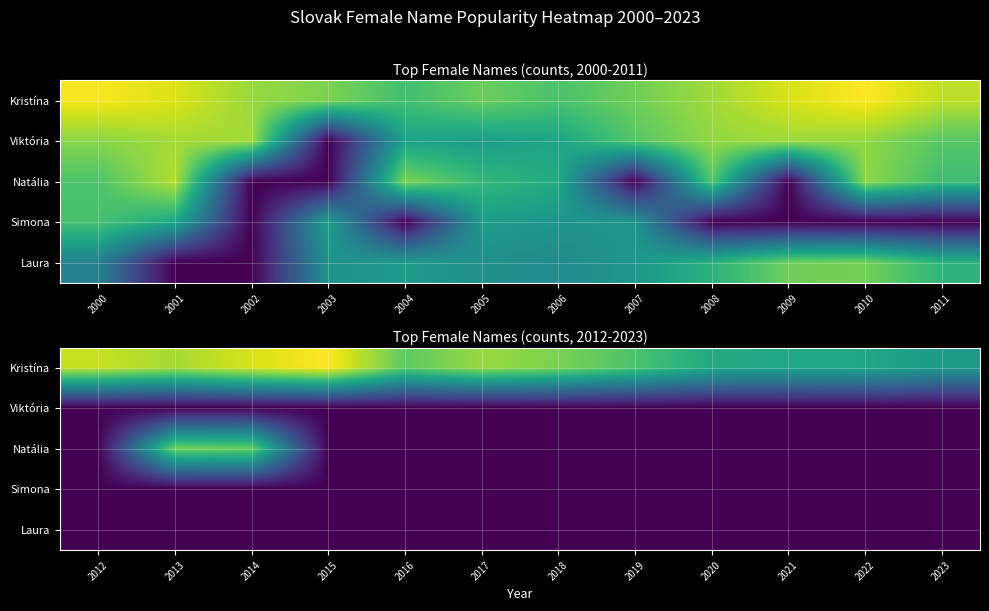

True or false: Kristína has a value of 269 at 2021.

False